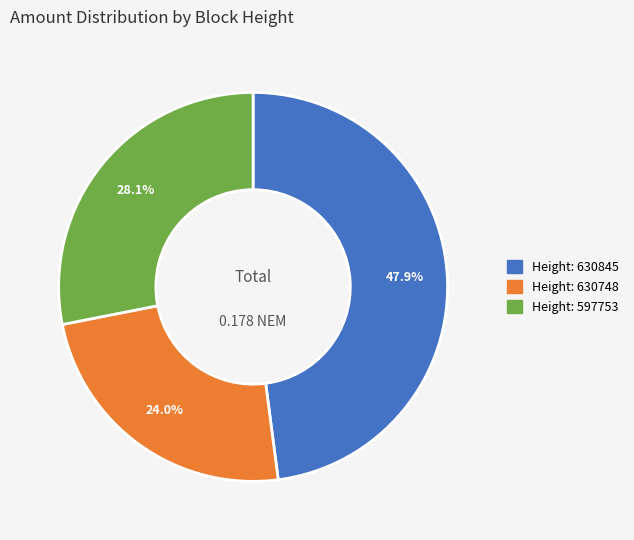

Is there a majority slice in this chart?

No